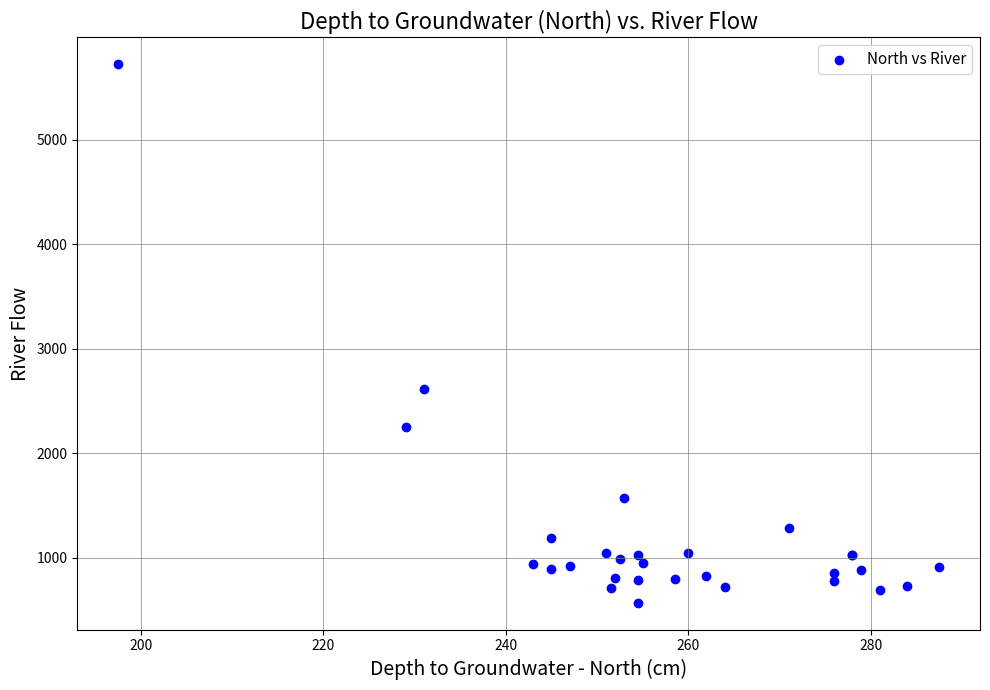

What Y value in the scatter plot is closest to 3146?

2620